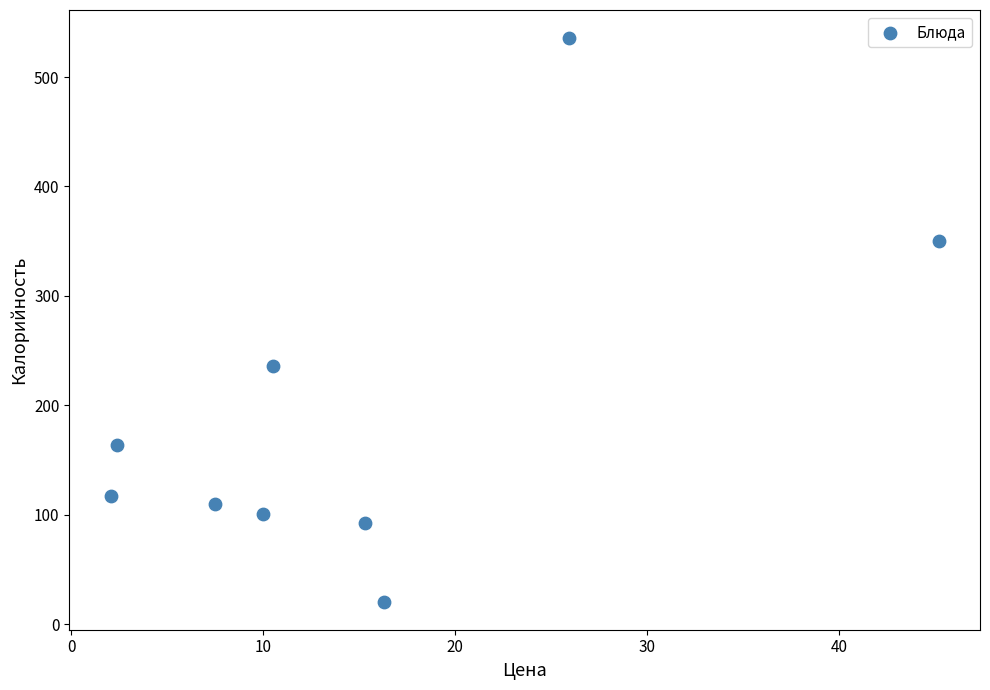

What Y value in the scatter plot is closest to 278?

236.2